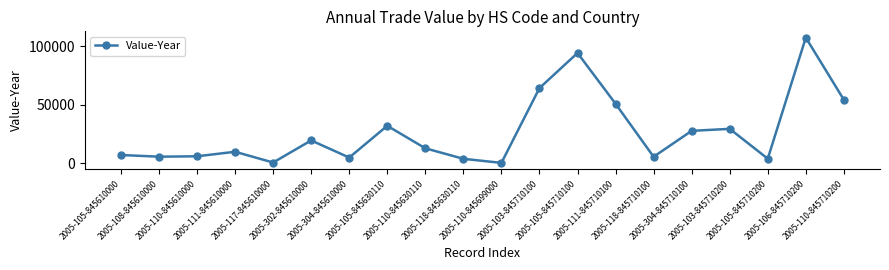

Which label corresponds to the largest value in the chart?

2005-106-845710200